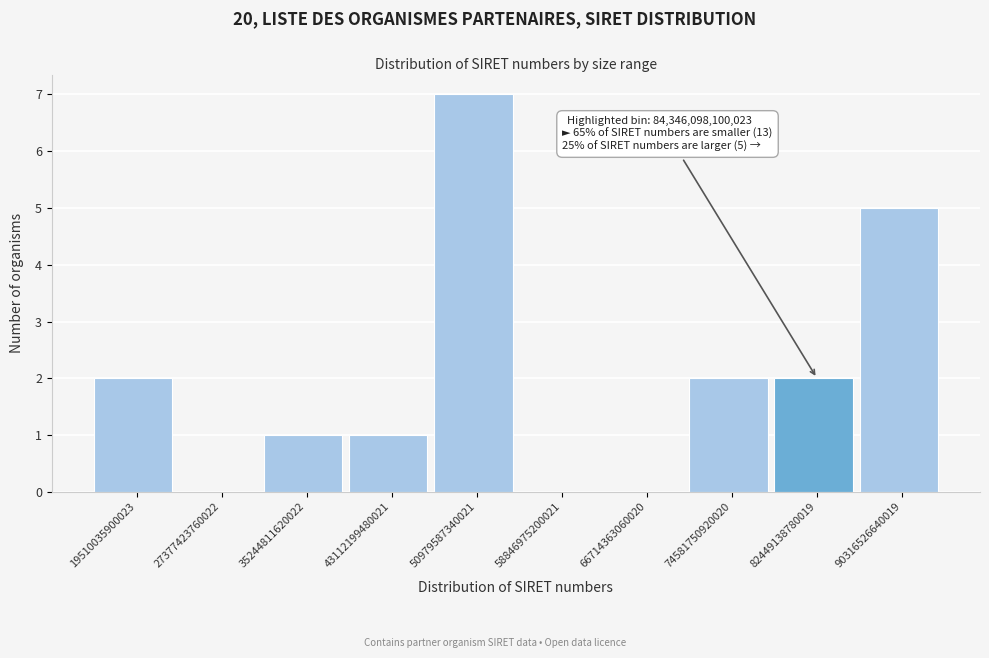

Reading left to right, what are all the values shown in this chart?

19510035900023=2	27377423760022=0	35244811620022=1	43112199480021=1	50979587340021=7	58846975200021=0	66714363060020=0	74581750920020=2	82449138780019=2	90316526640019=5